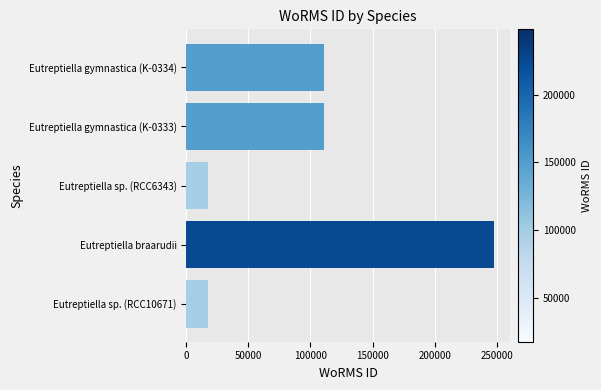

Approximately how many times larger is the value at Eutreptiella gymnastica (K-0333) compared to Eutreptiella sp. (RCC10671)?

6.3